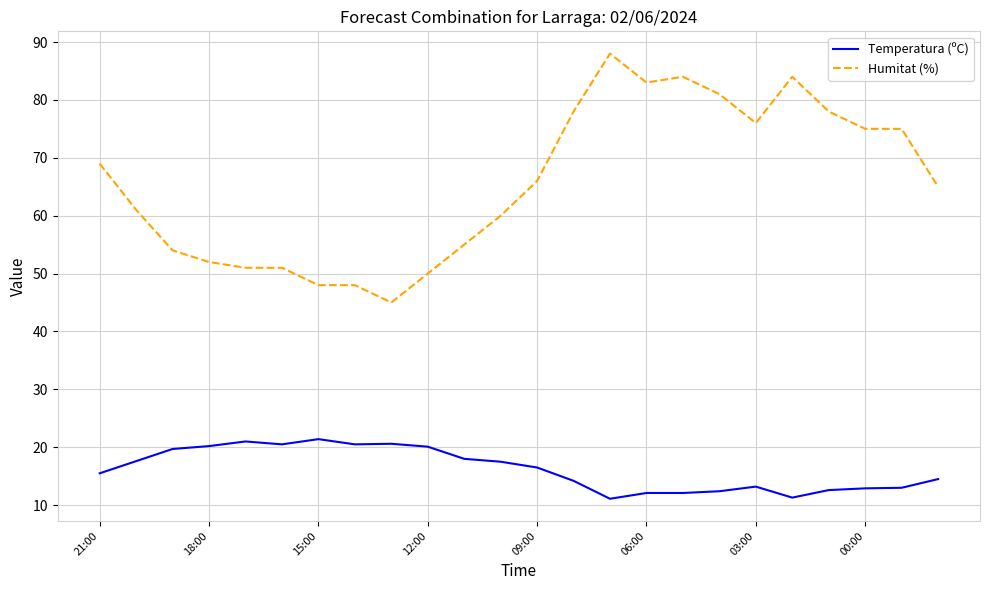

What is the minimum value shown in the chart?

11.1